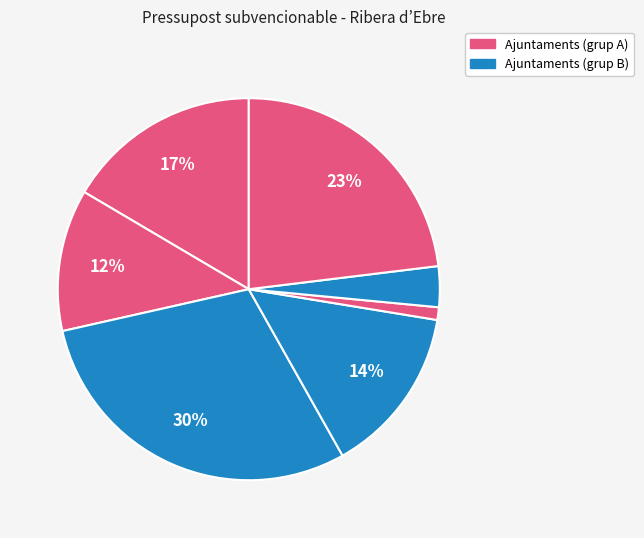

How many slices are in this pie chart?

7